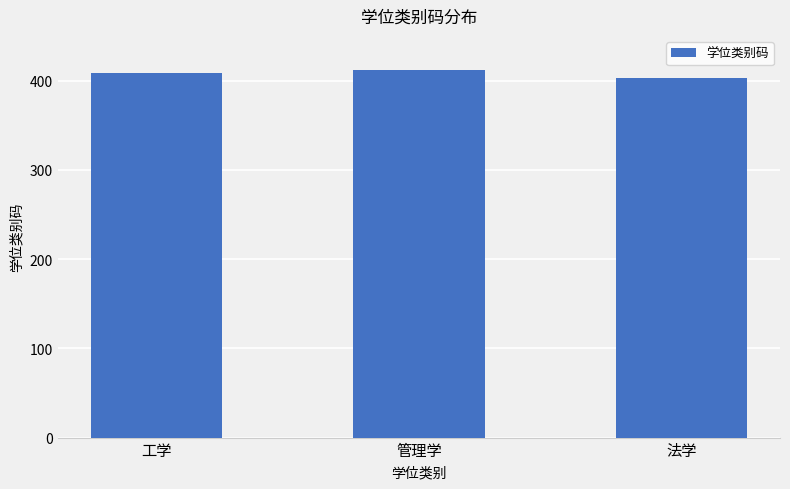

What is the label of the 3rd bar from the right?

工学